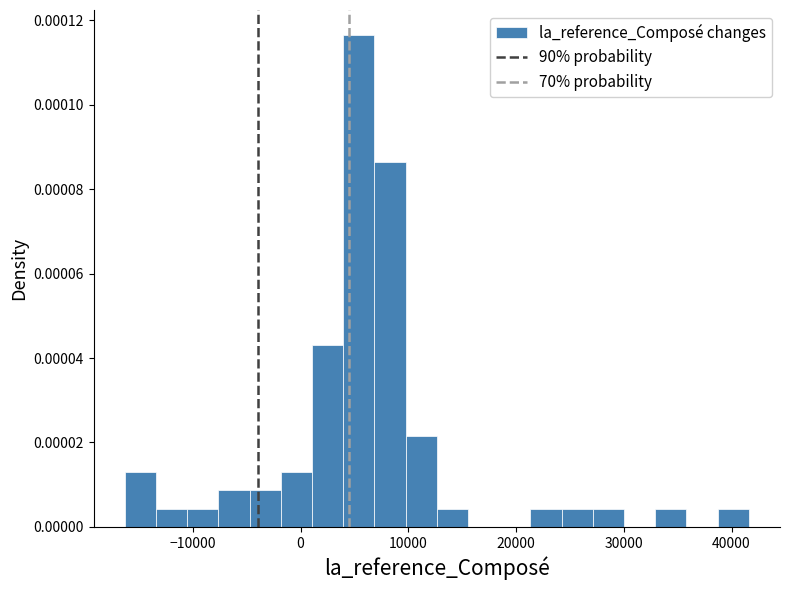

Read against the x-axis, roughly where is the centre of the tallest bar?

5000